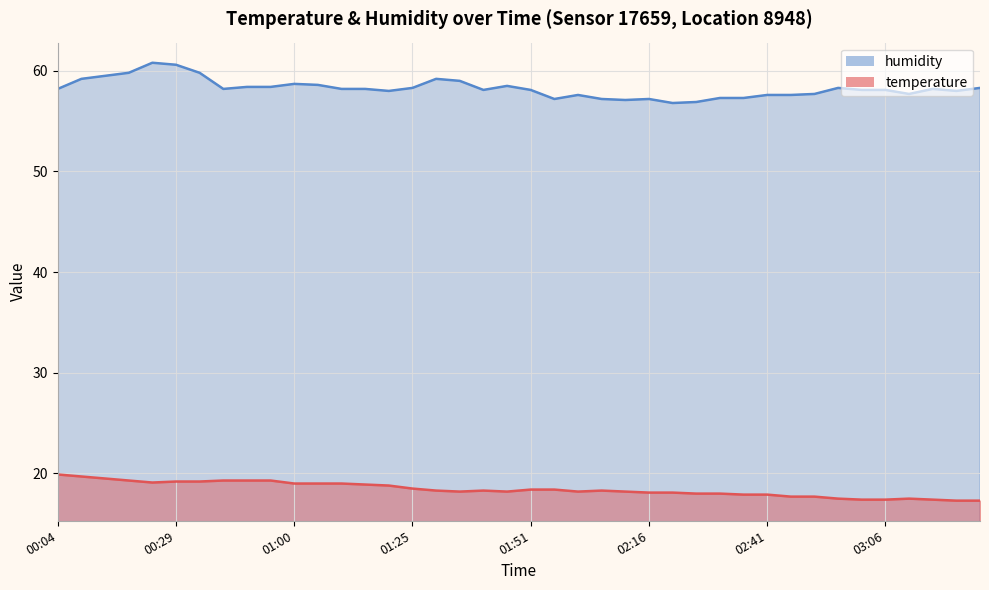

What is the minimum value shown in the chart?

17.3